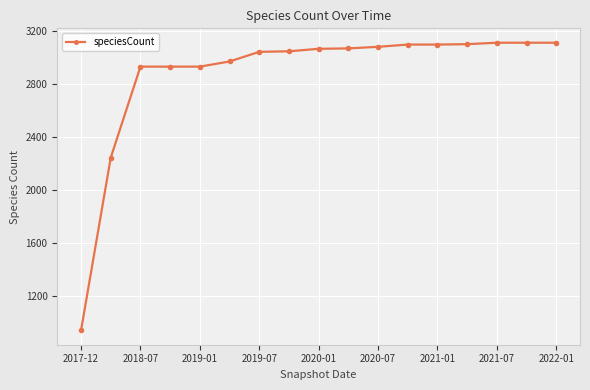

What is the average value?

2876